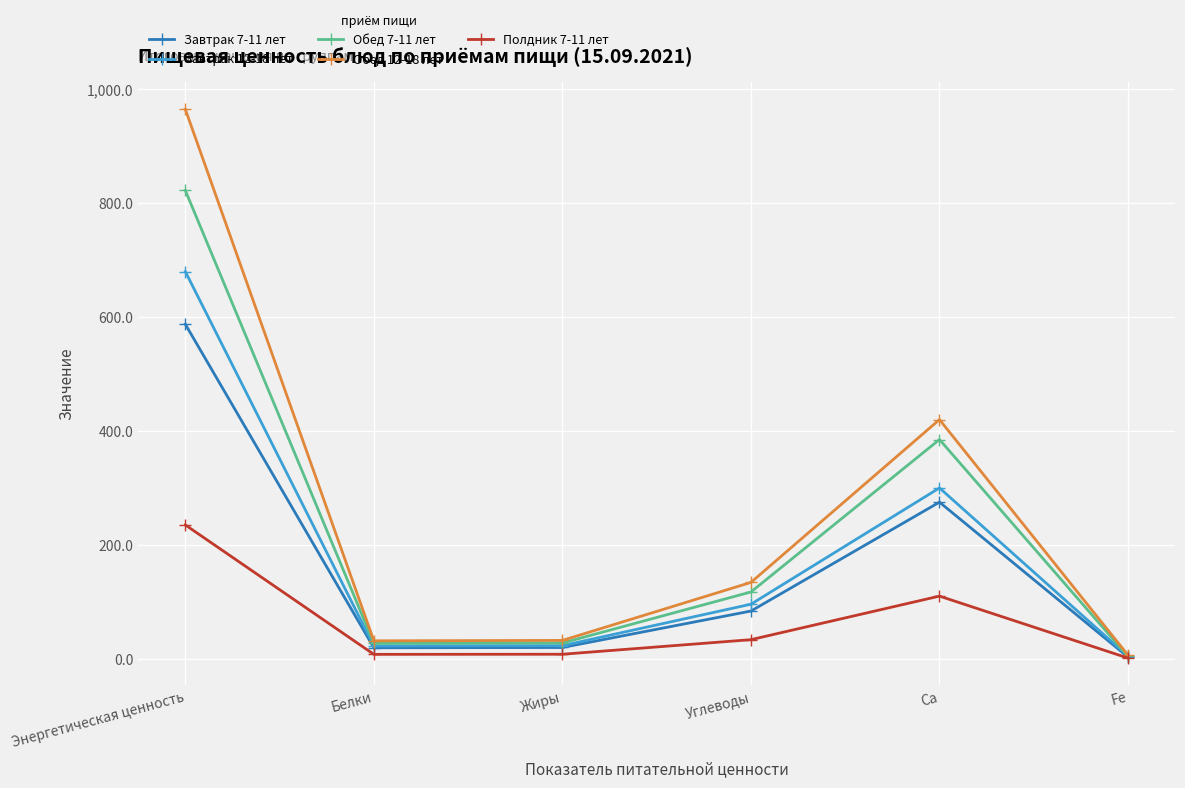

Which category has the highest value in the Полдник 7-11 лет series?

Энергетическая ценность